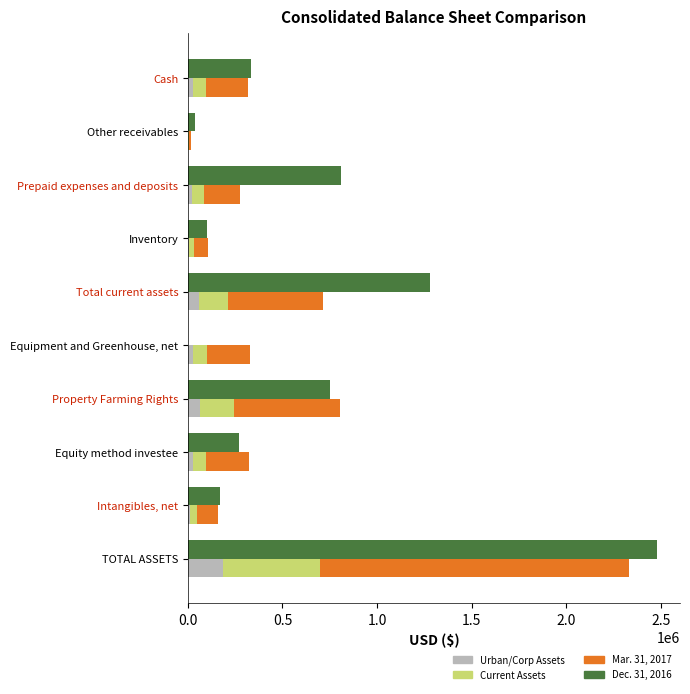

Does the chart contain stacked bars?

No